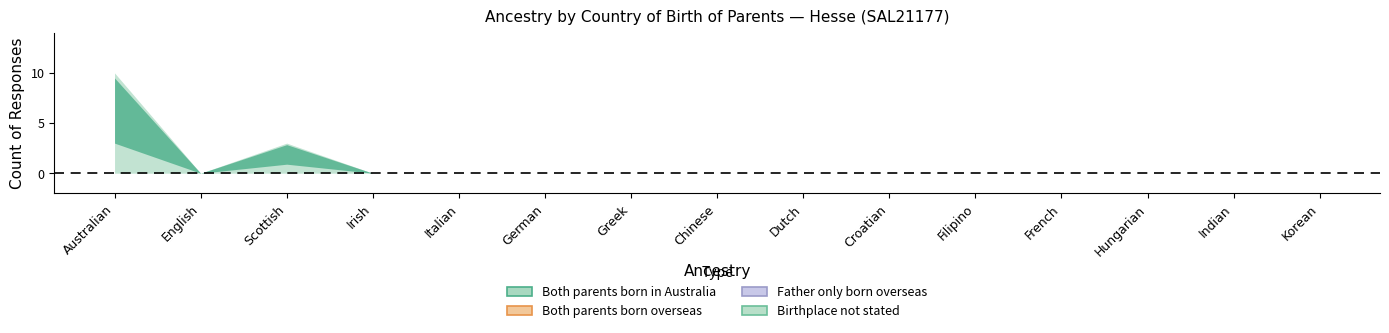

How many lines are shown in the chart?

4